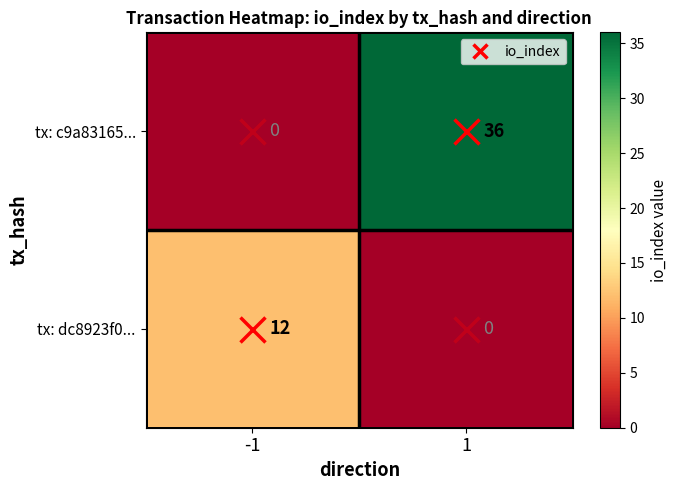

At 1, list the series in order from smallest to largest.

tx: dc8923f0..., tx: c9a83165...